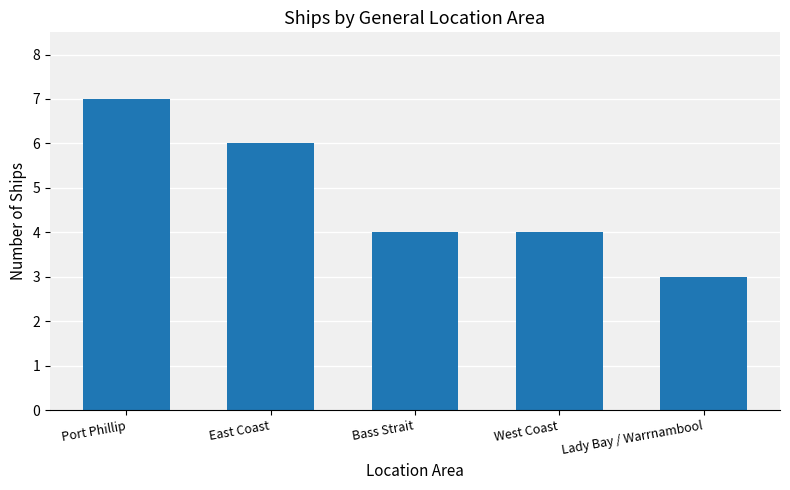

Reading left to right, list all the values displayed in this chart.

Port Phillip=7	East Coast=6	Bass Strait=4	West Coast=4	Lady Bay / Warrnambool=3